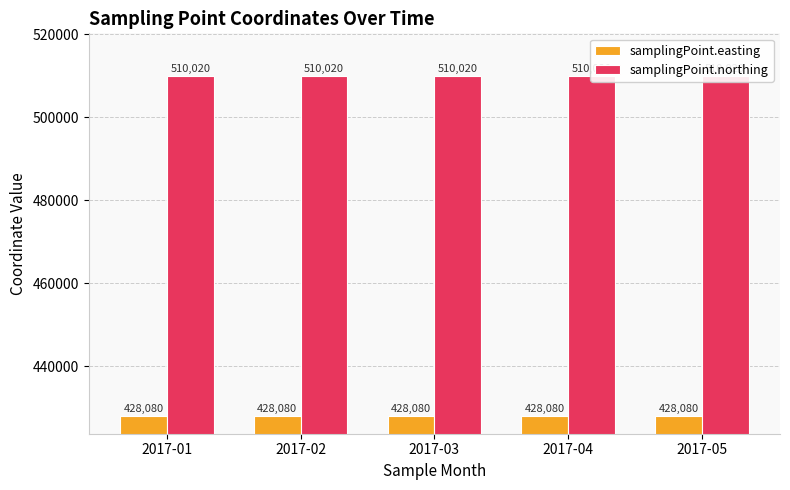

The samplingPoint.easting series shows 178603 at 2017-02. True or false?

False